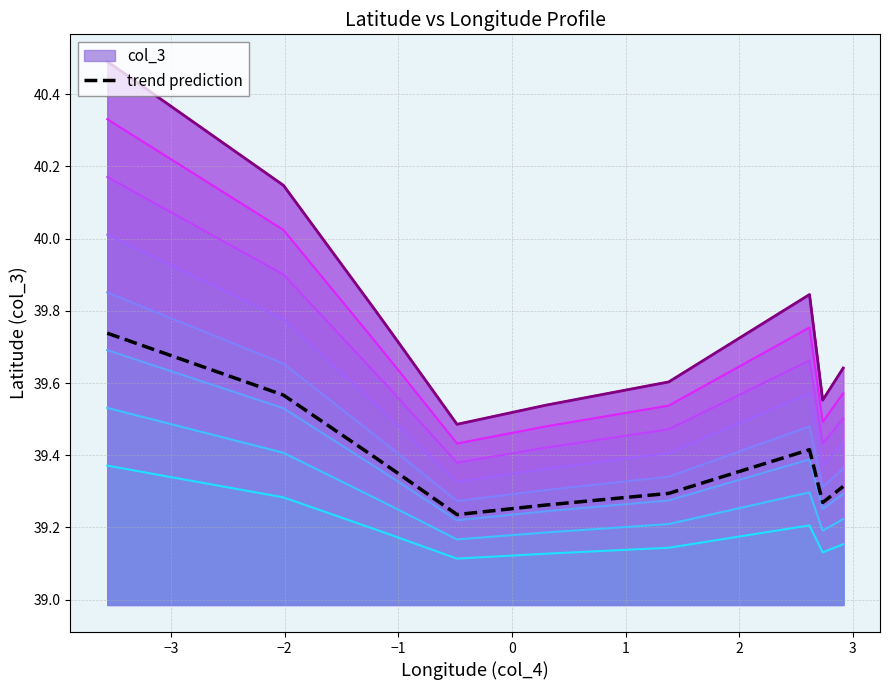

What is the value of the 1st point from the left?

39.7